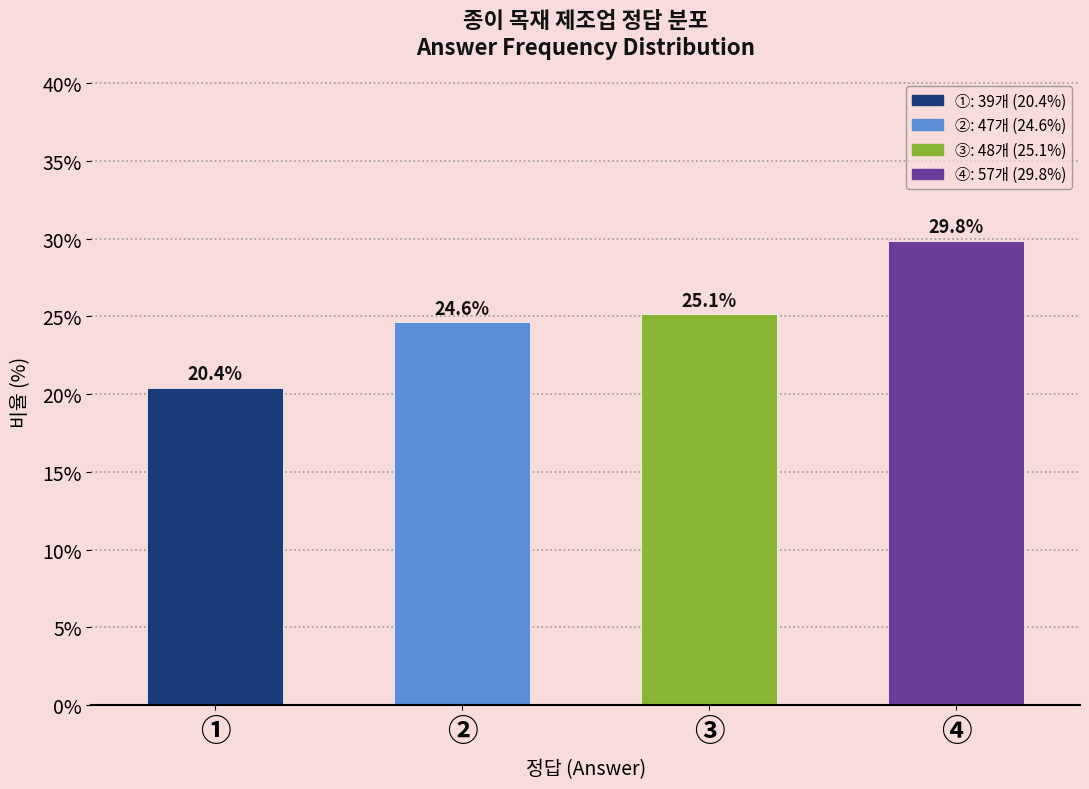

Reading left to right, list all the values displayed in this chart.

20.4	24.6	25.1	29.8